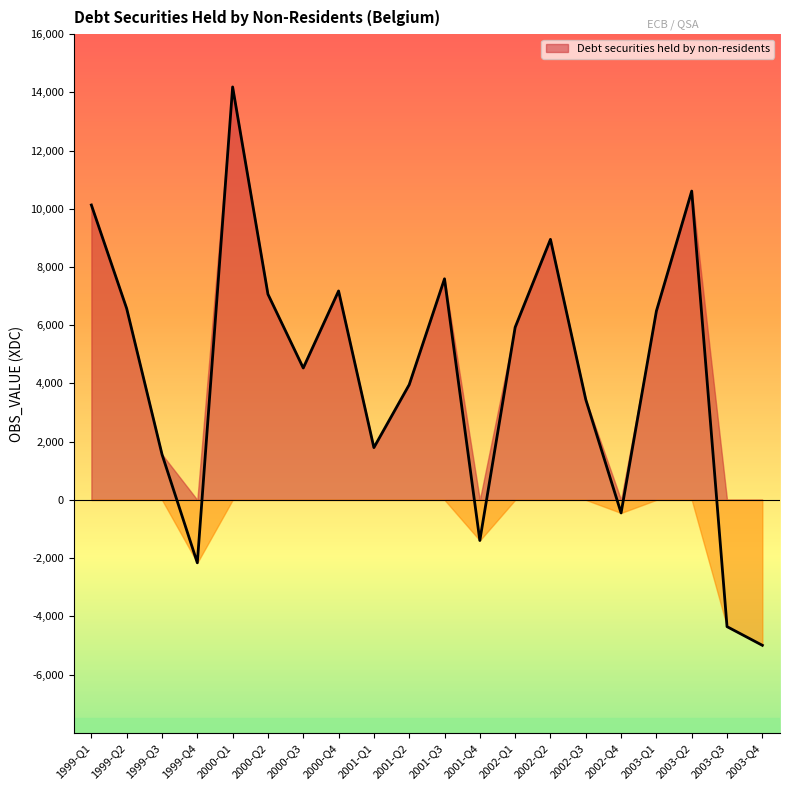

Count the number of categories in the chart.

20